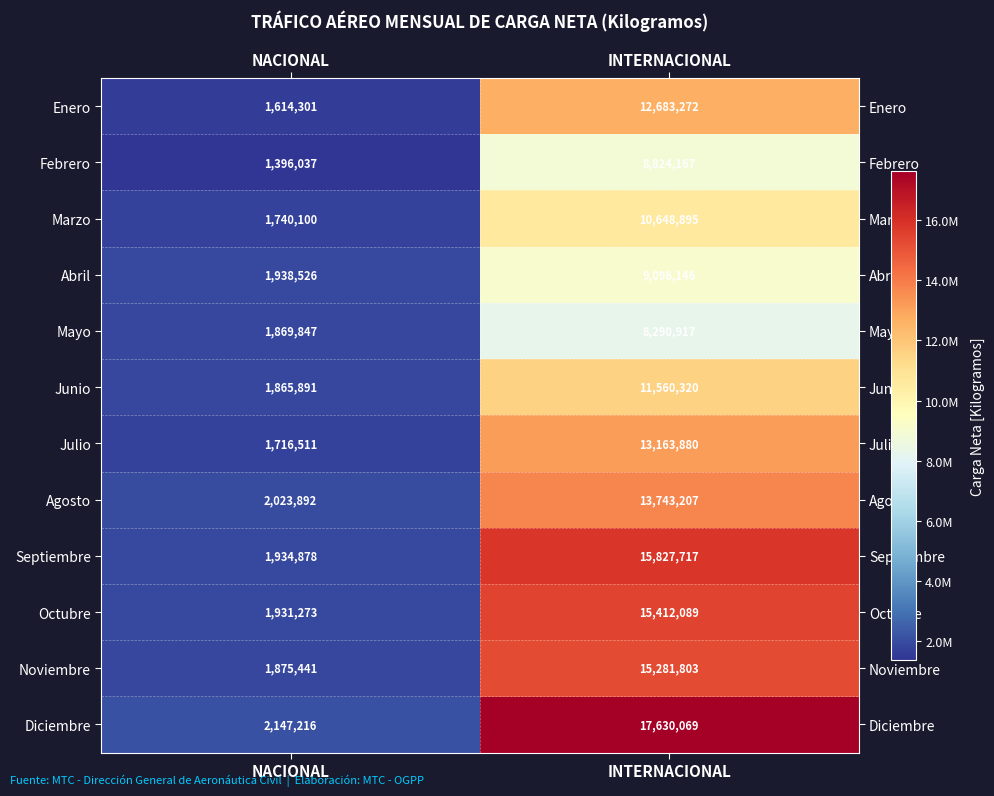

What is the highest value of the Noviembre series?

15281803